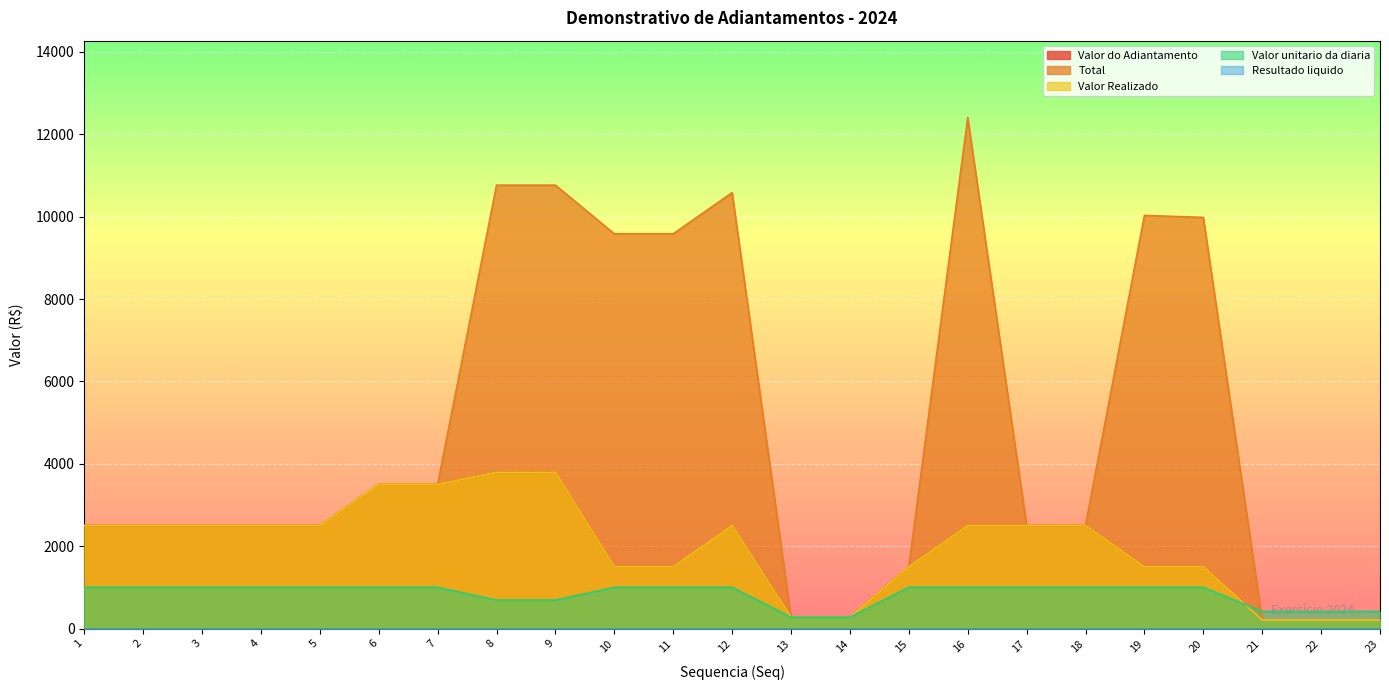

Does the chart display data point markers on the line(s)?

No